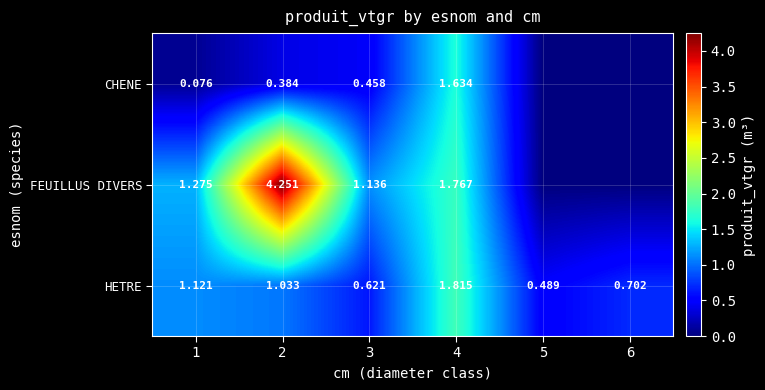

How many data points in HETRE are above 1?

3